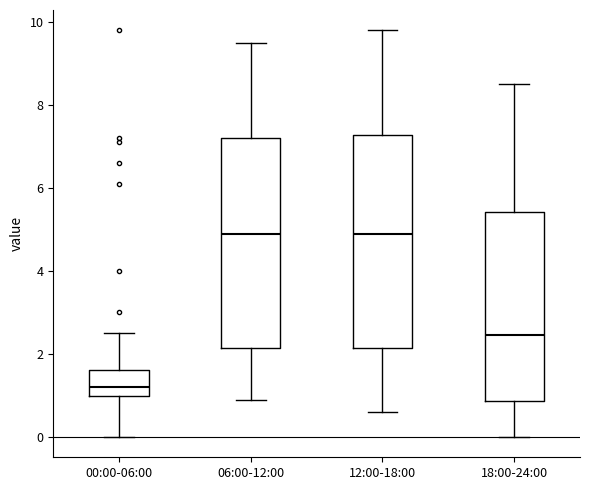

Reading left to right, transcribe this box plot: for each box, give where its median line is, the range the box spans, and where its two whiskers end, as read against the y-axis. The values are not printed on the chart, so give them approximately, as read against the axis.

00:00-06:00: median 1.2, box 1.0 to 1.6, whiskers 0.0 to 2.6
06:00-12:00: median 5.0, box 2.2 to 7.2, whiskers 1.0 to 9.6
12:00-18:00: median 5.0, box 2.2 to 7.2, whiskers 0.6 to 9.8
18:00-24:00: median 2.4, box 0.8 to 5.4, whiskers 0.0 to 8.6